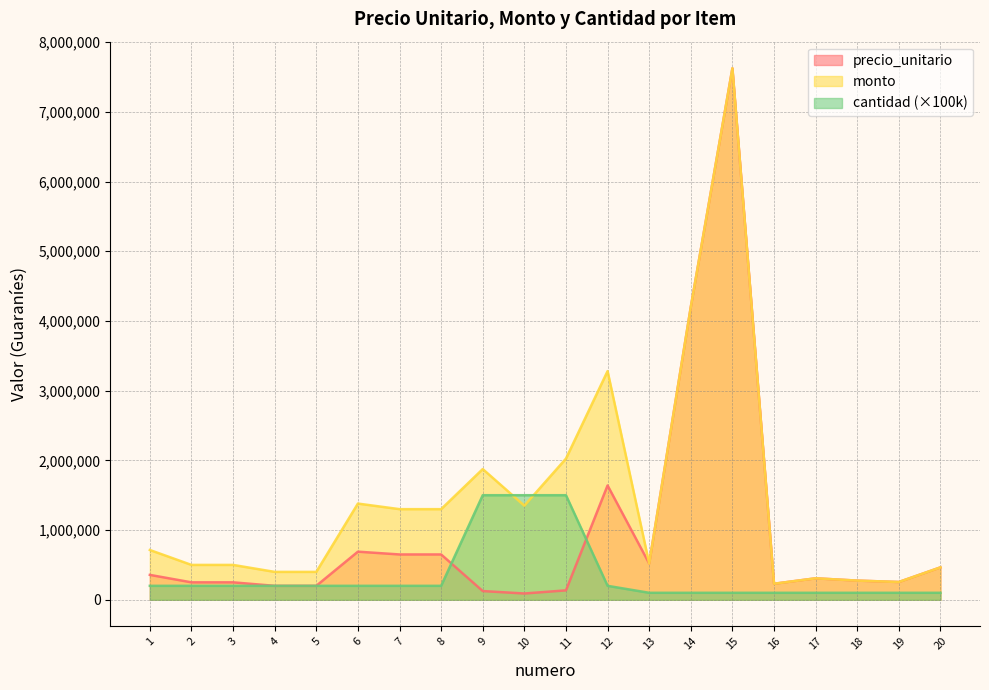

Which has a higher value, 18 or 20?

20